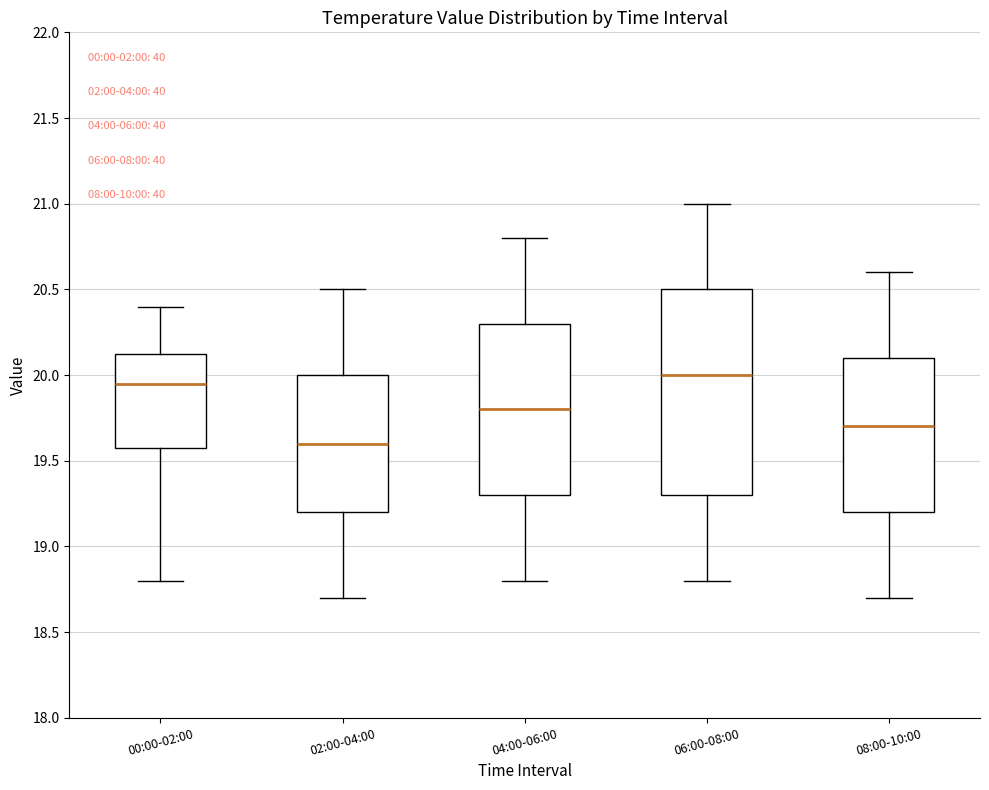

Reading left to right, transcribe this box plot: for each box, give where its median line is, the range the box spans, and where its two whiskers end, as read against the y-axis. The values are not printed on the chart, so give them approximately, as read against the axis.

00:00-02:00: median 19.95, box 19.60 to 20.15, whiskers 18.80 to 20.40
02:00-04:00: median 19.60, box 19.20 to 20.00, whiskers 18.70 to 20.50
04:00-06:00: median 19.80, box 19.30 to 20.30, whiskers 18.80 to 20.80
06:00-08:00: median 20.00, box 19.30 to 20.50, whiskers 18.80 to 21.00
08:00-10:00: median 19.70, box 19.20 to 20.10, whiskers 18.70 to 20.60